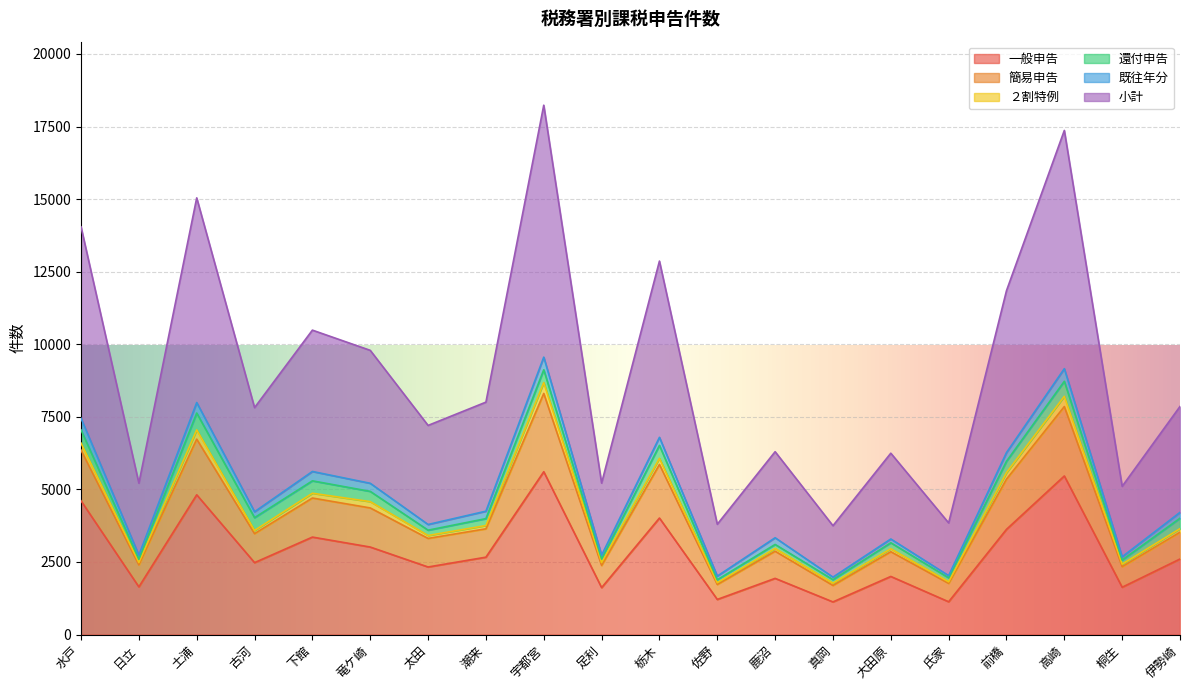

True or false: 一般申告 has a value of 2620 at 足利.

False